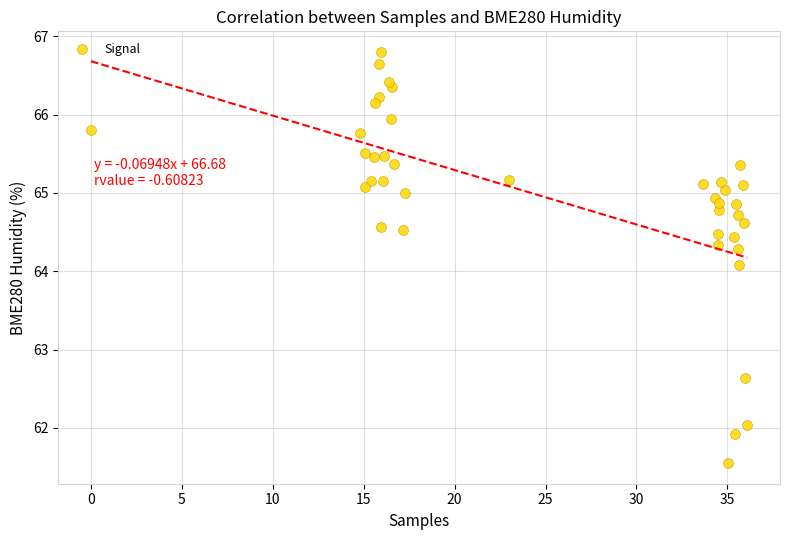

What is the range of X values (max minus min)?

36.1